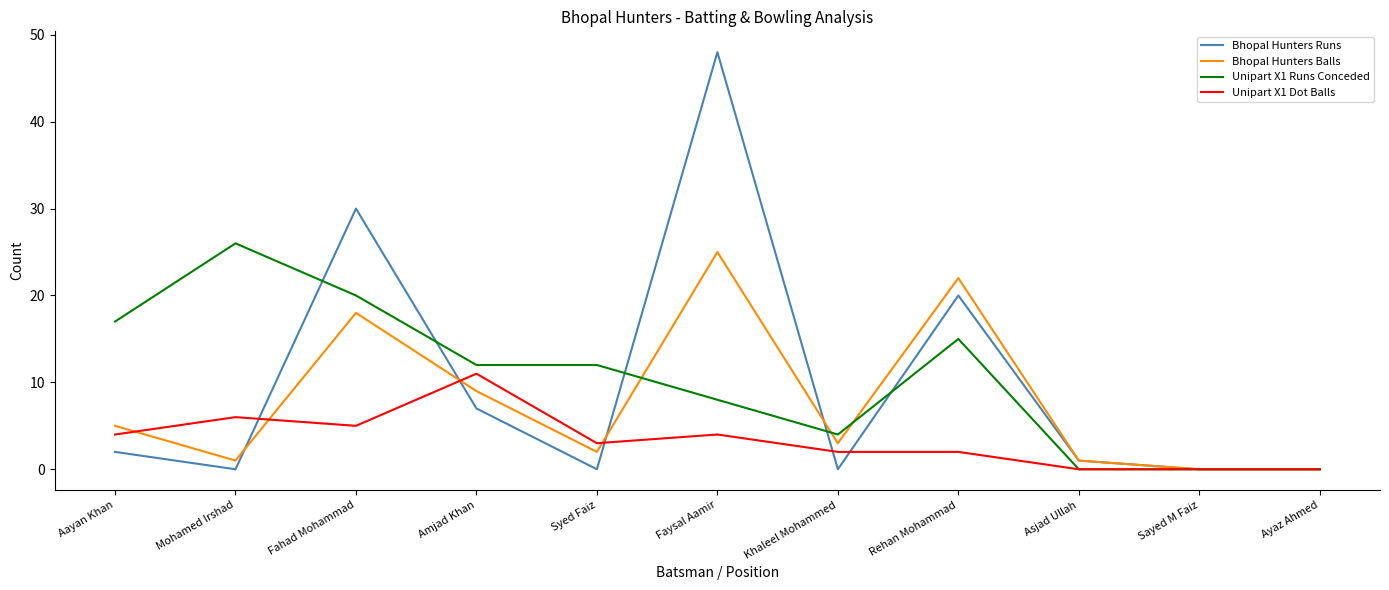

What is the maximum value shown in the chart?

48